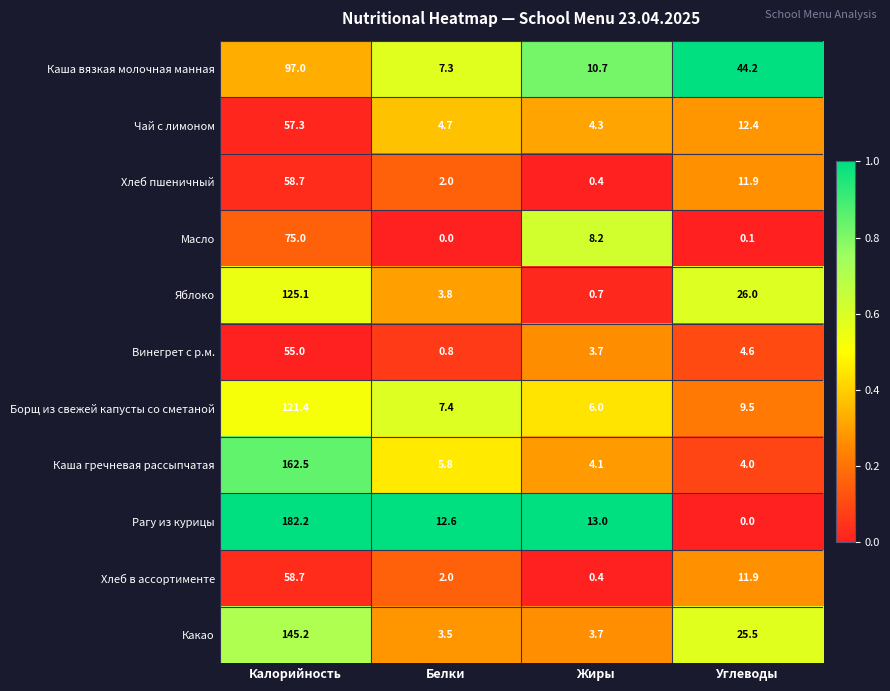

The Масло series shows 0.1 at Углеводы. True or false?

True